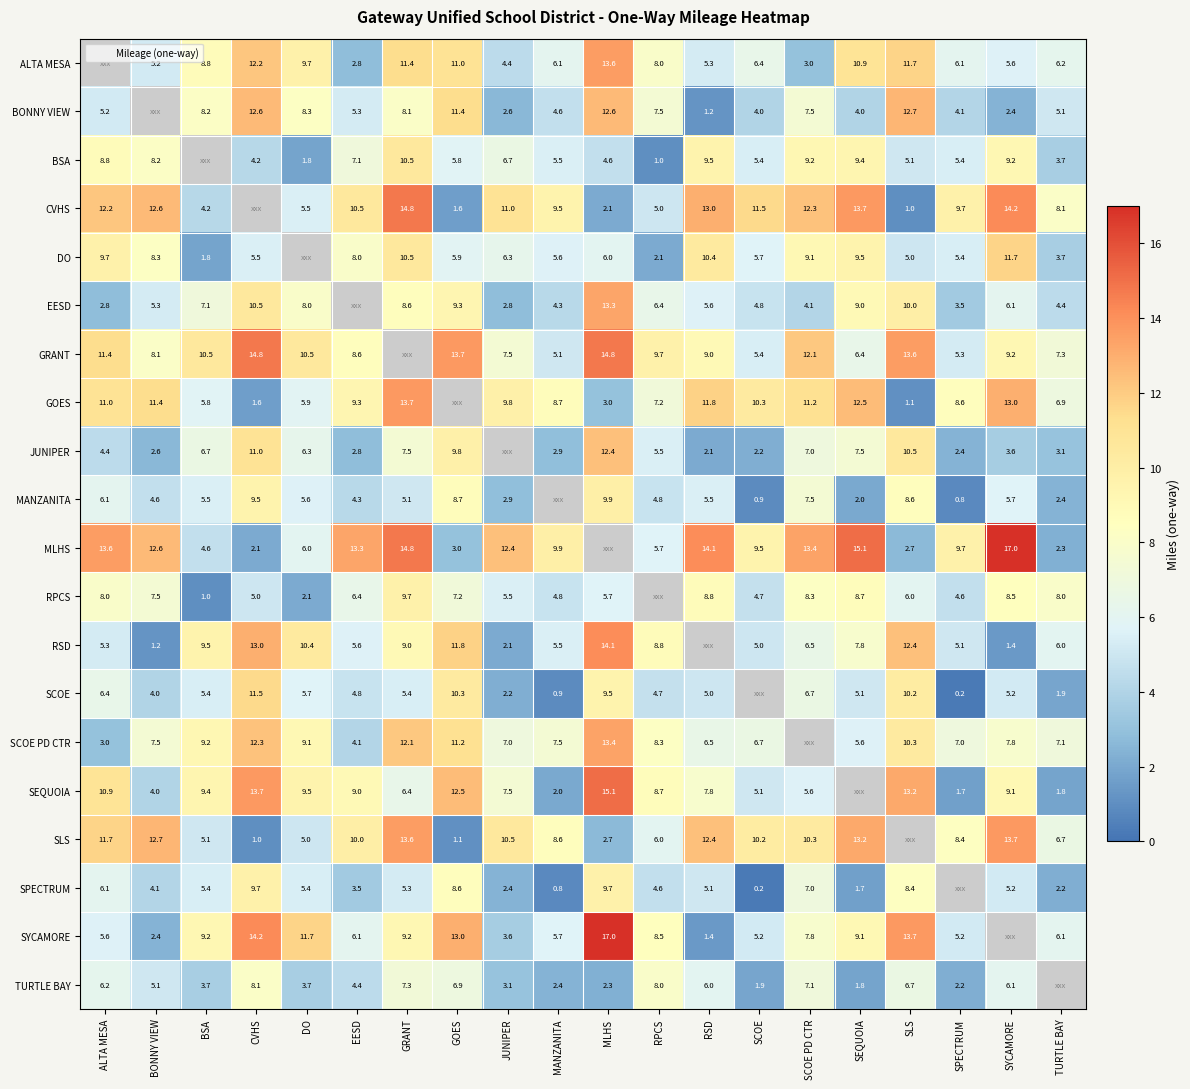

What is the difference between the DO values at GRANT and SYCAMORE?

1.2